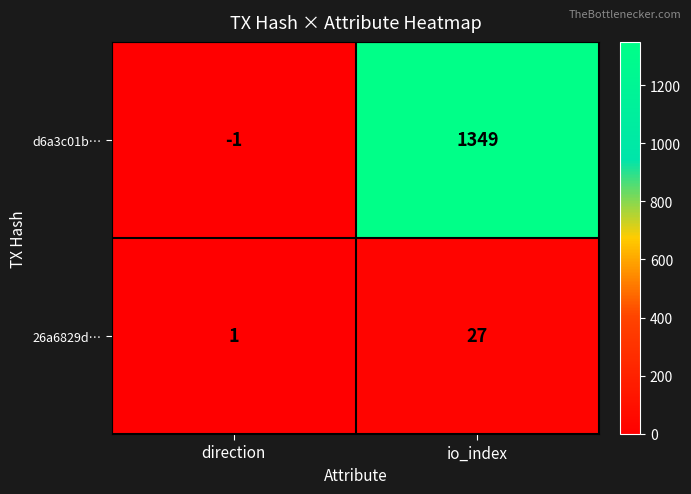

List the series in order of their peak value, highest first.

d6a3c01b…, 26a6829d…